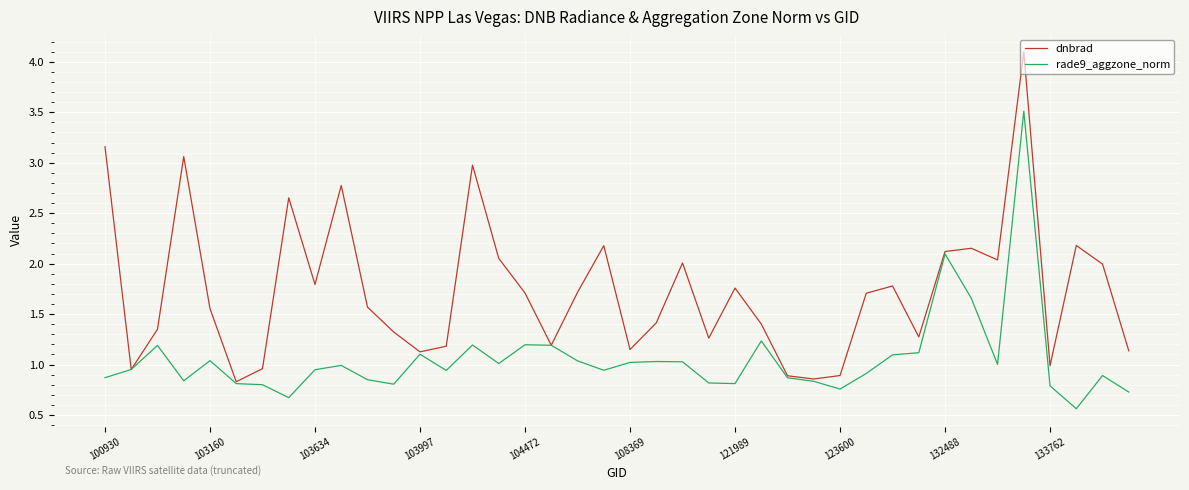

How many lines are shown in the chart?

2